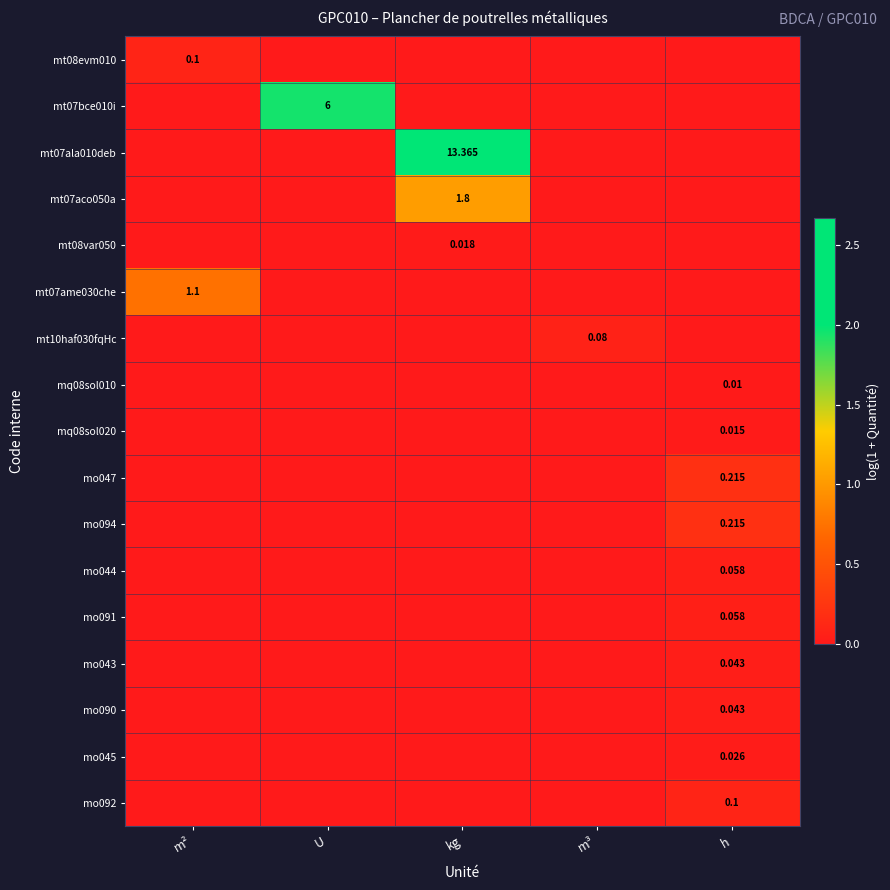

What is the spread (max minus min) of values at h?

0.2